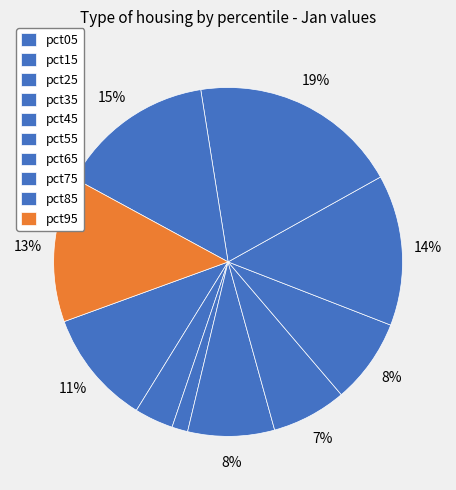

Does pct85 represent more than half of the total?

No